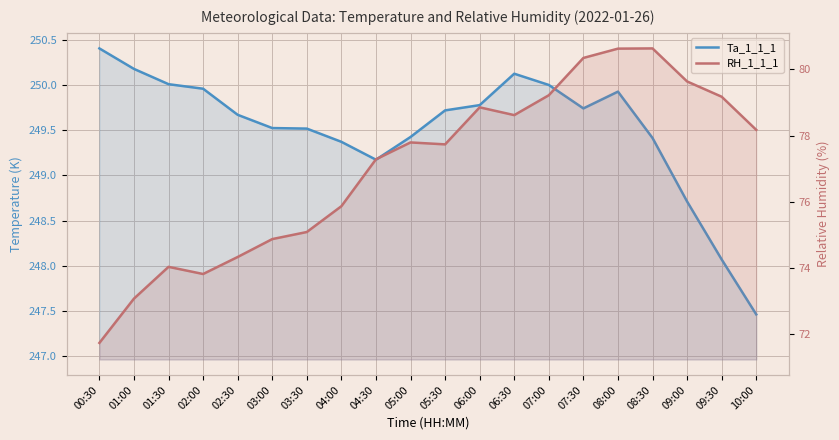

Which series has the largest range (max minus min)?

RH_1_1_1